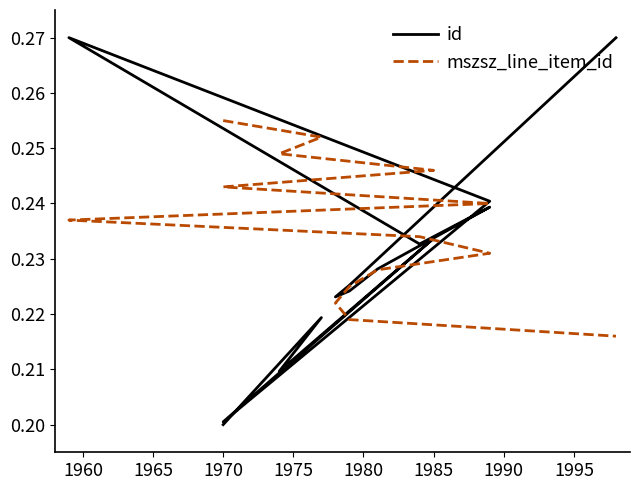

Between 1985 and 1995, which series saw the biggest shift?

id